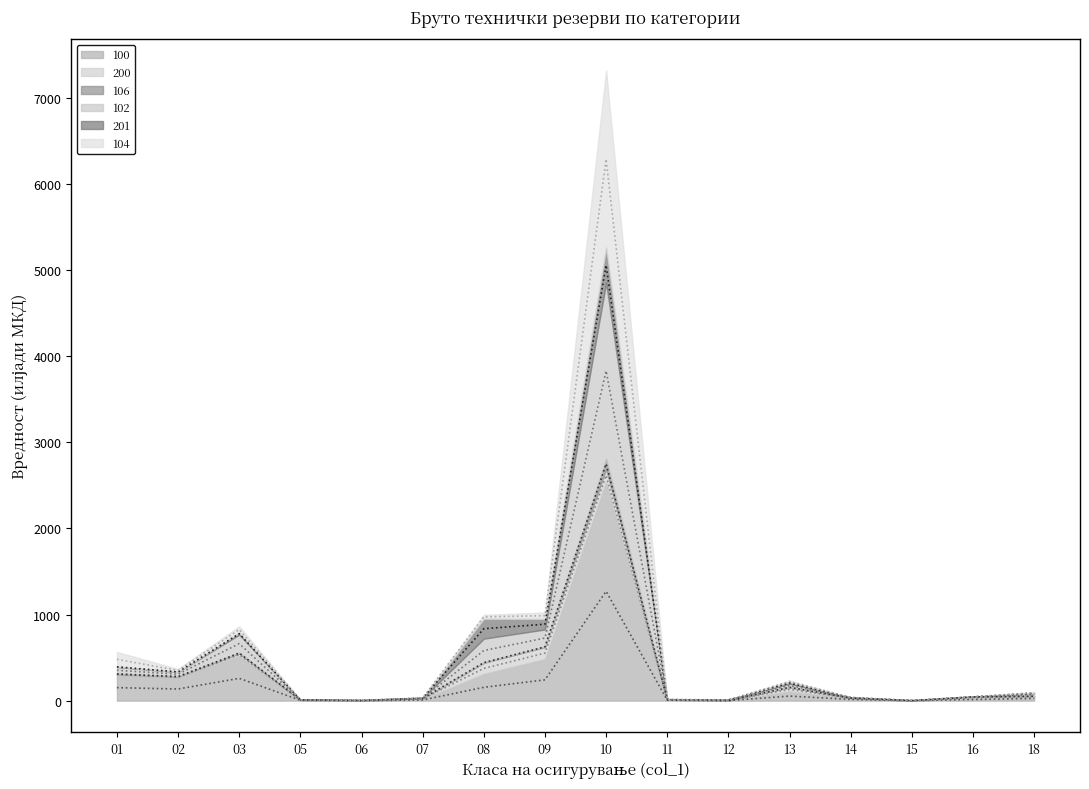

Between 03 and 01, which is larger?

03